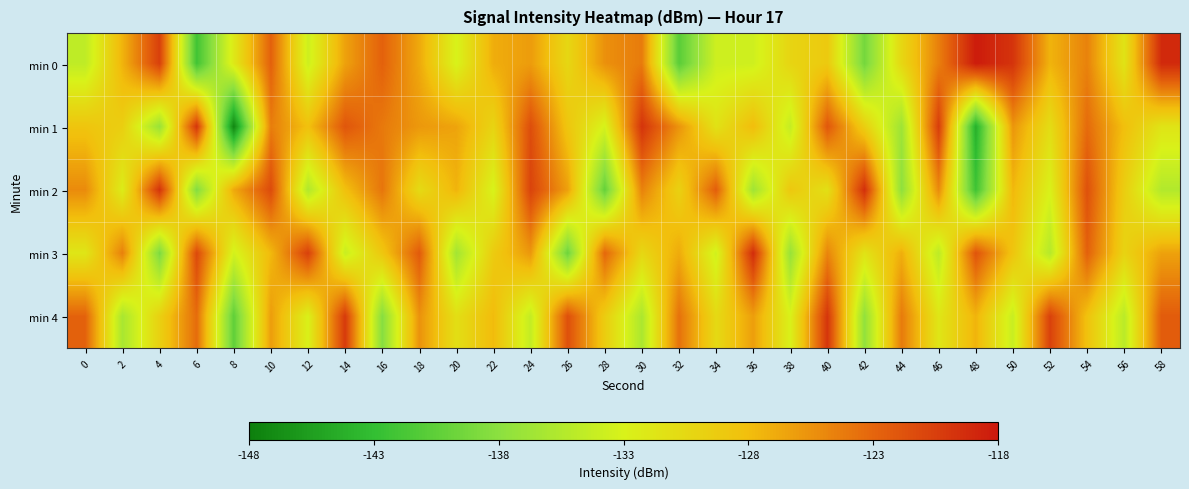

How many categories are shown in the chart?

30